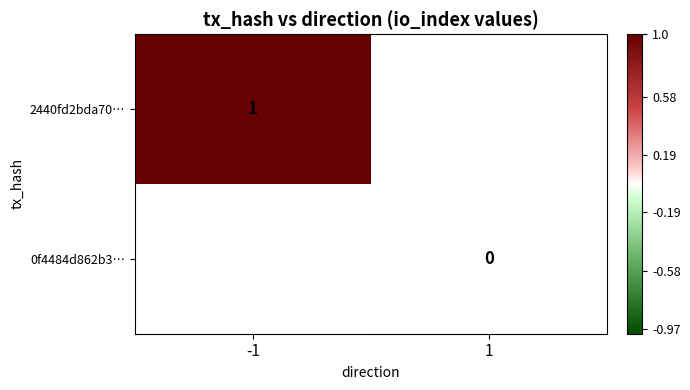

How many distinct data groups are displayed?

2